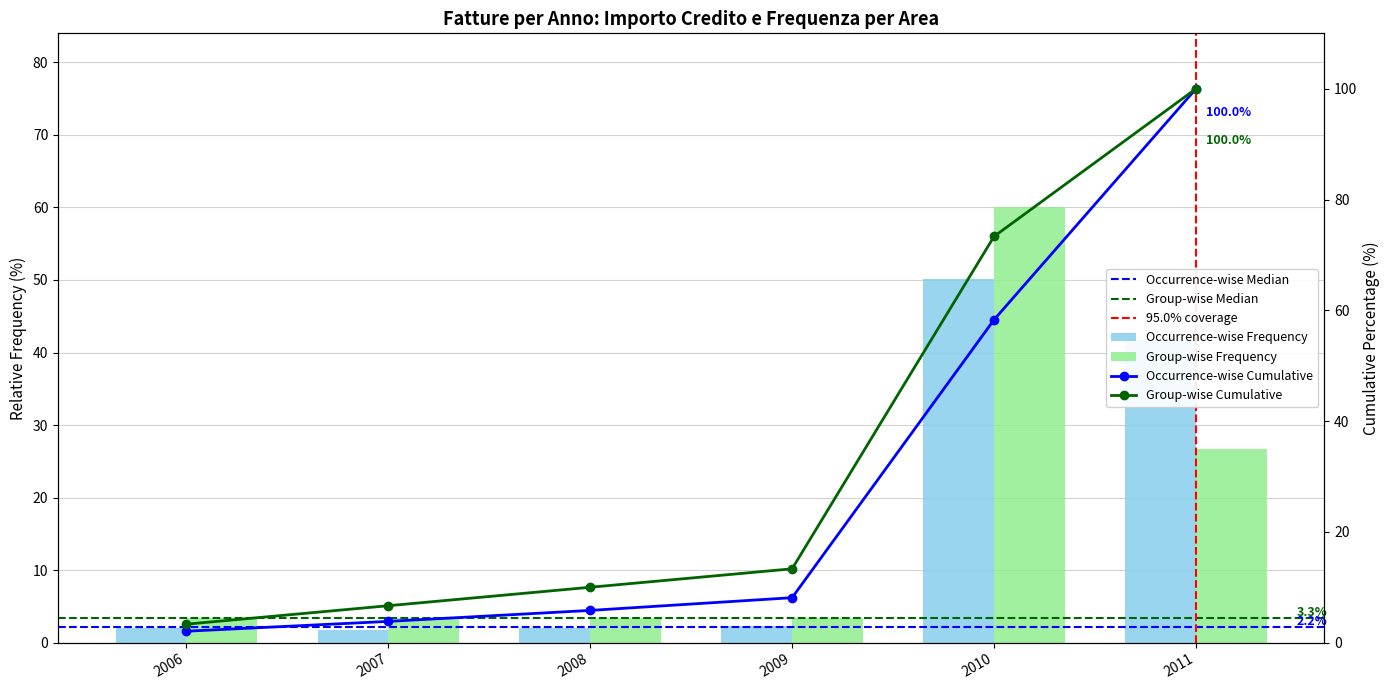

What is the value of the 1st bar from the left?

2.1